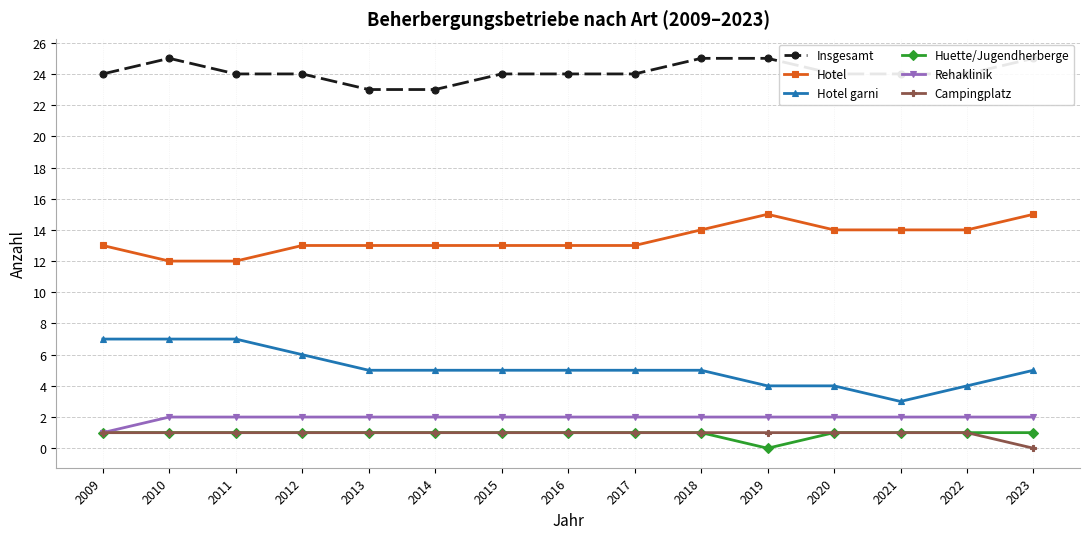

What is the value of the Huette/Jugendherberge point at the 2nd from the left?

1